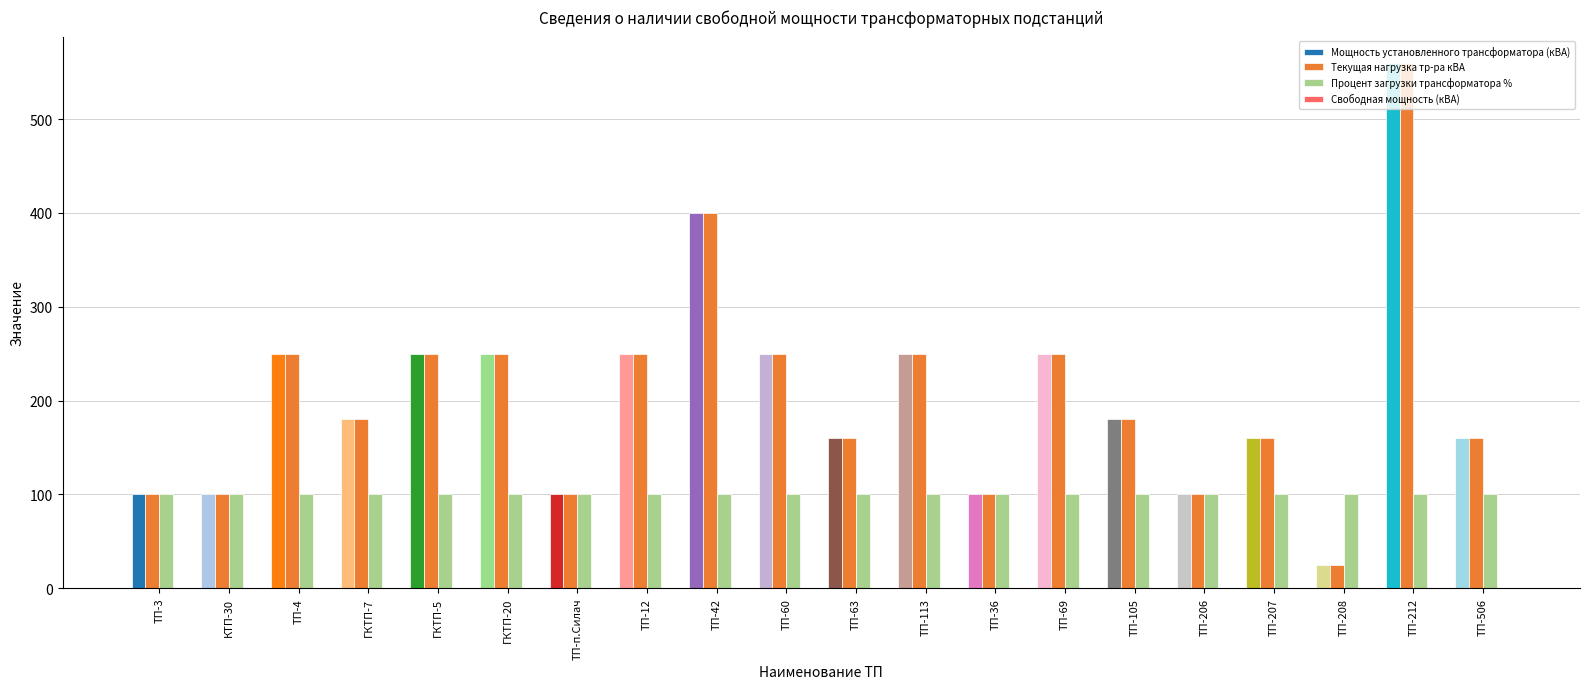

The value of Процент загрузки трансформатора % at ТП-207 is 49. True or false?

False